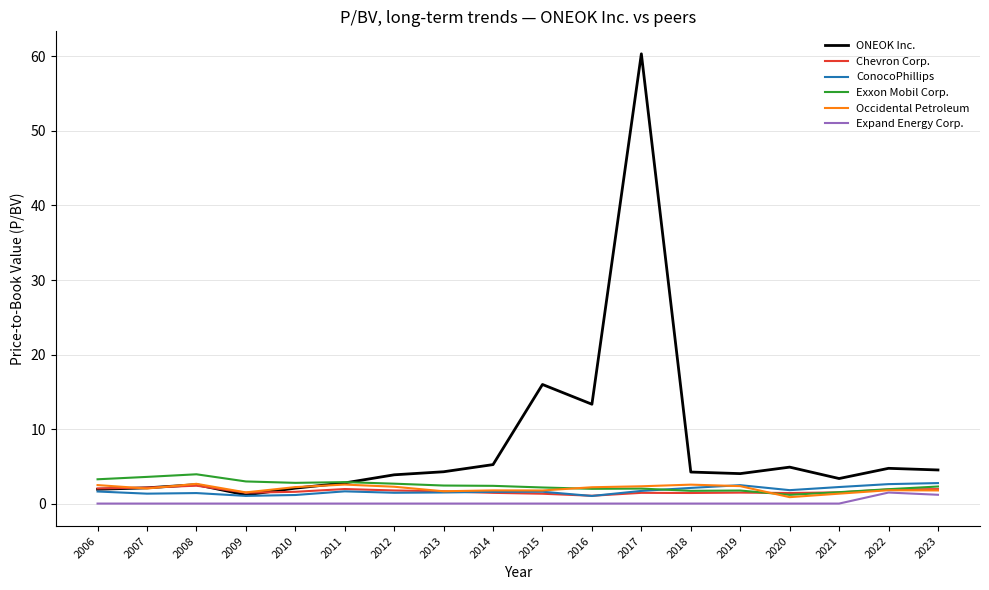

How many lines are shown in the chart?

6